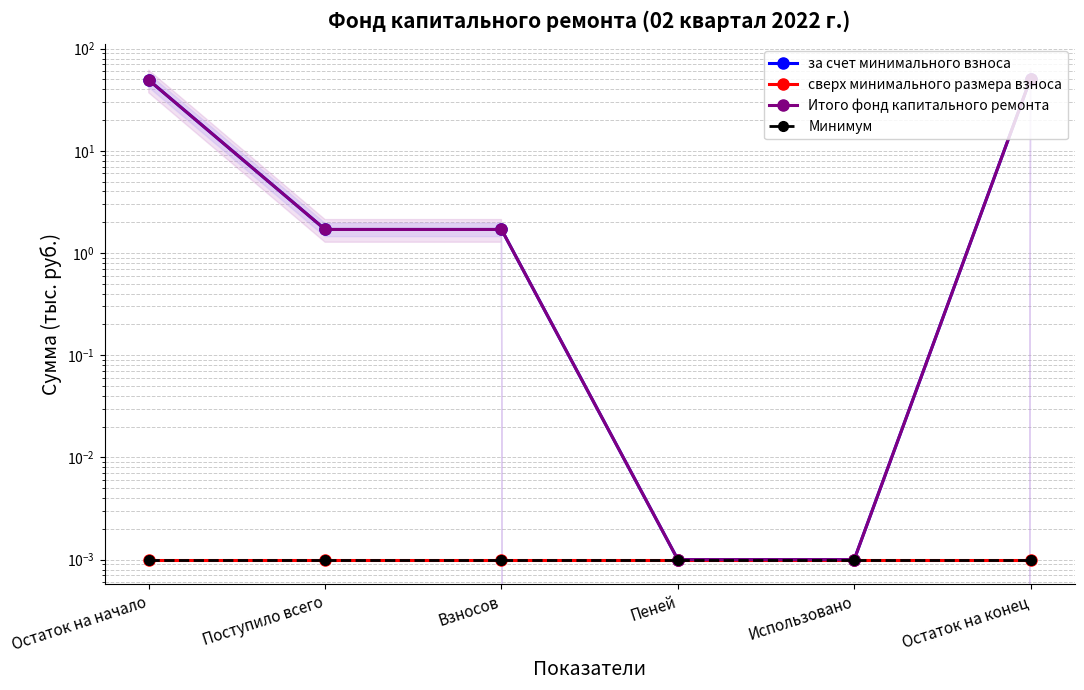

Reading right to left, list all the values displayed in this chart.

за счет минимального взноса: 51.0	0.0	0.0	1.7	1.7	49.3
сверх минимального размера взноса: 0.0	0.0	0.0	0.0	0.0	0.0
Итого фонд капитального ремонта: 51.0	0.0	0.0	1.7	1.7	49.3
Минимум: 0.0	0.0	0.0	0.0	0.0	0.0